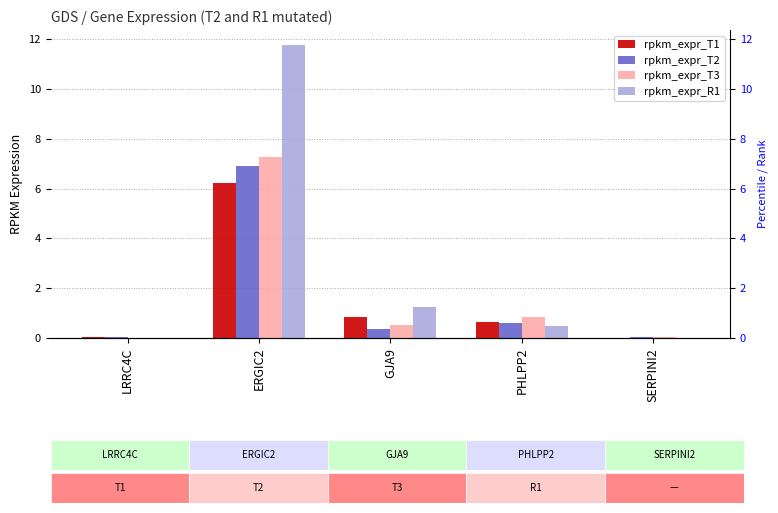

How many data points in rpkm_expr_T1 are above 0?

4